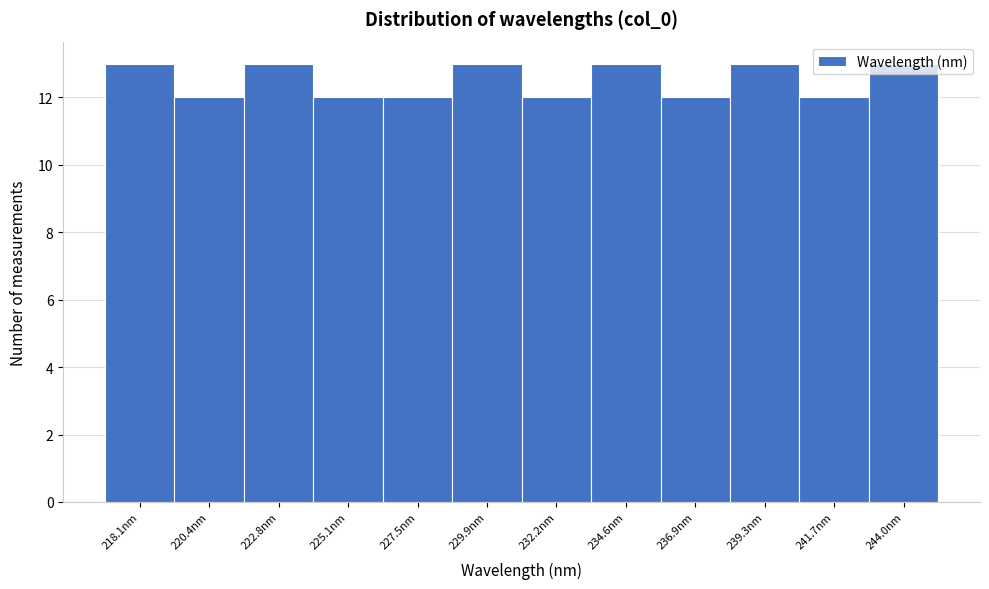

Is it true that the value at 236.9nm is 12?

True